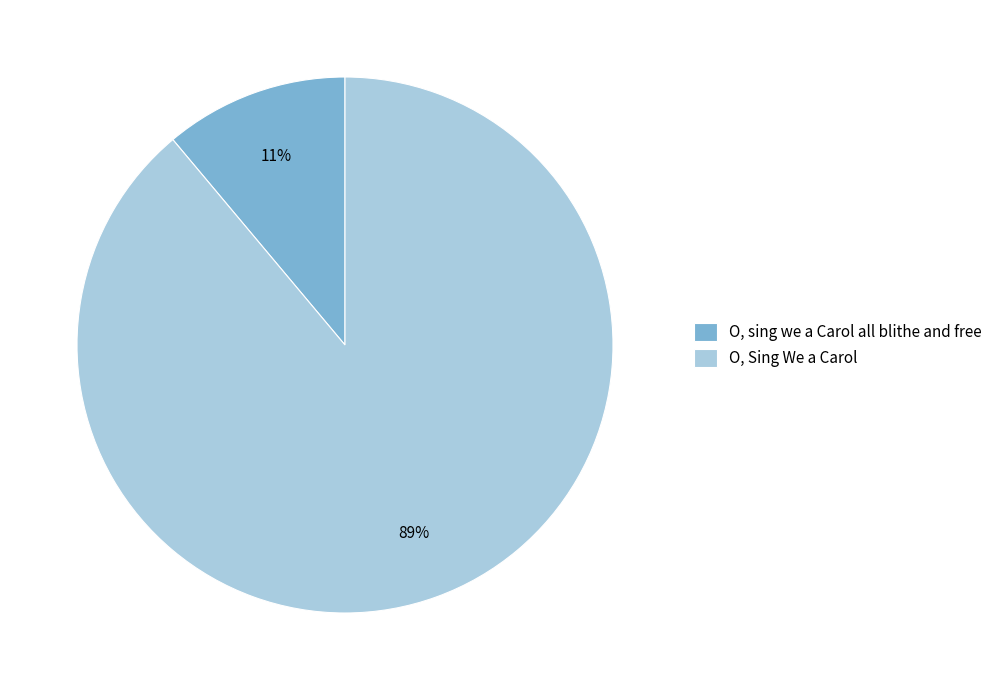

Which has a higher value, O, Sing We a Carol or O, sing we a Carol all blithe and free?

O, Sing We a Carol